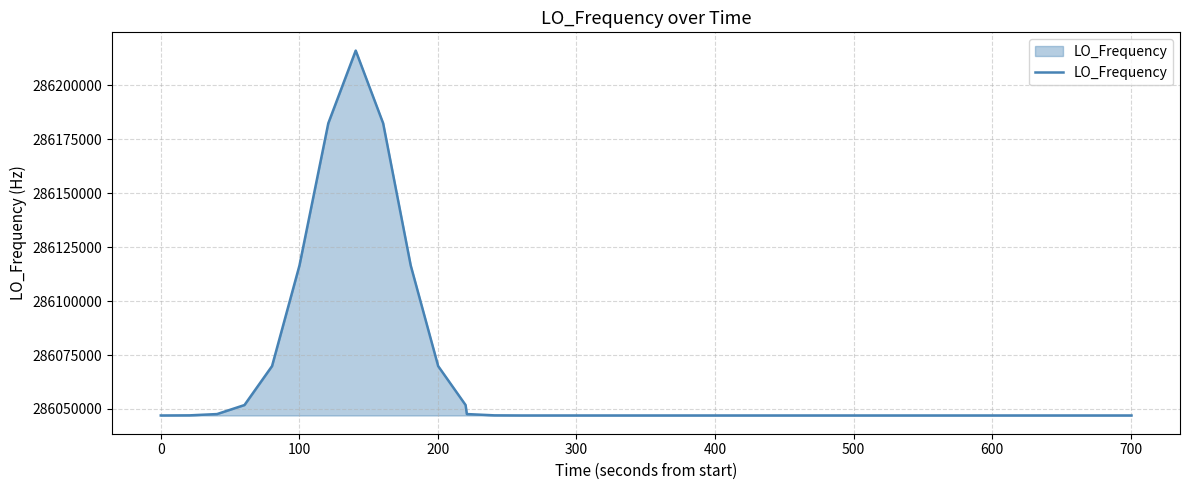

What is the minimum value shown in the chart?

286046998.7